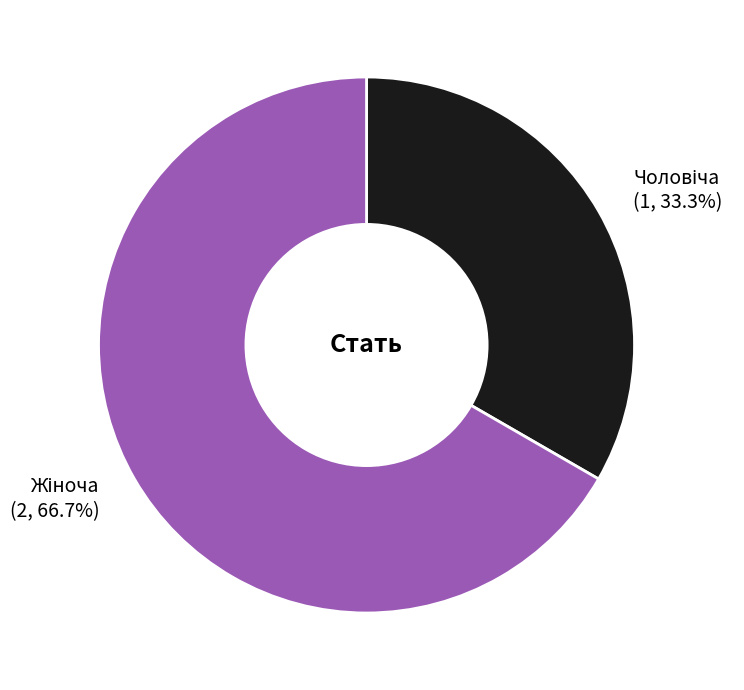

Is there a majority slice in this chart?

Yes